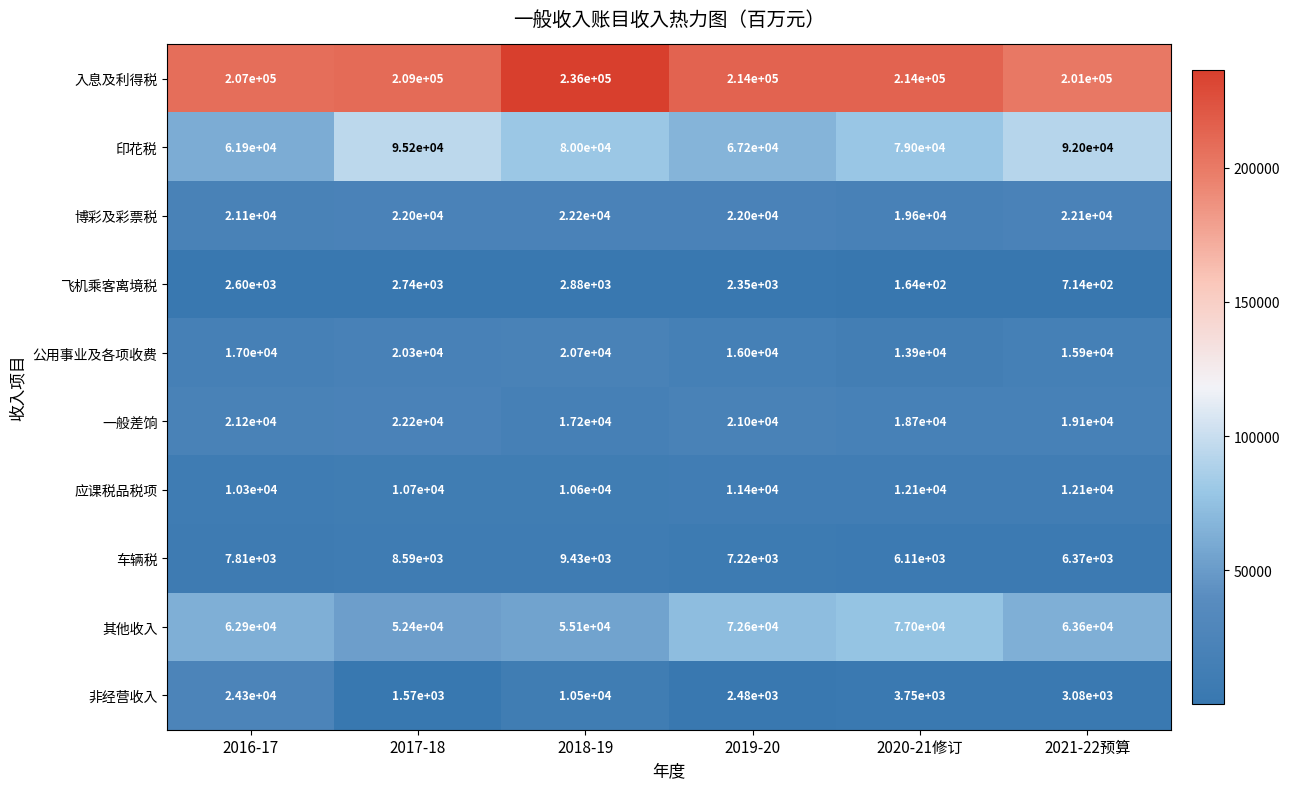

Which series has the largest total across all categories?

入息及利得税